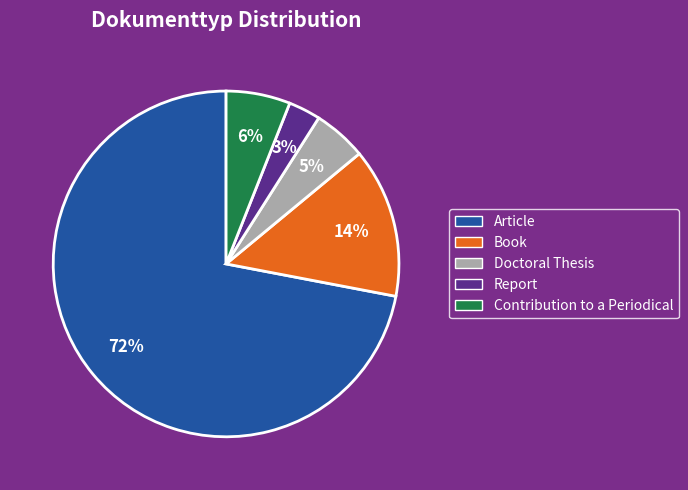

Is the sum of Report and Contribution to a Periodical greater than half?

No